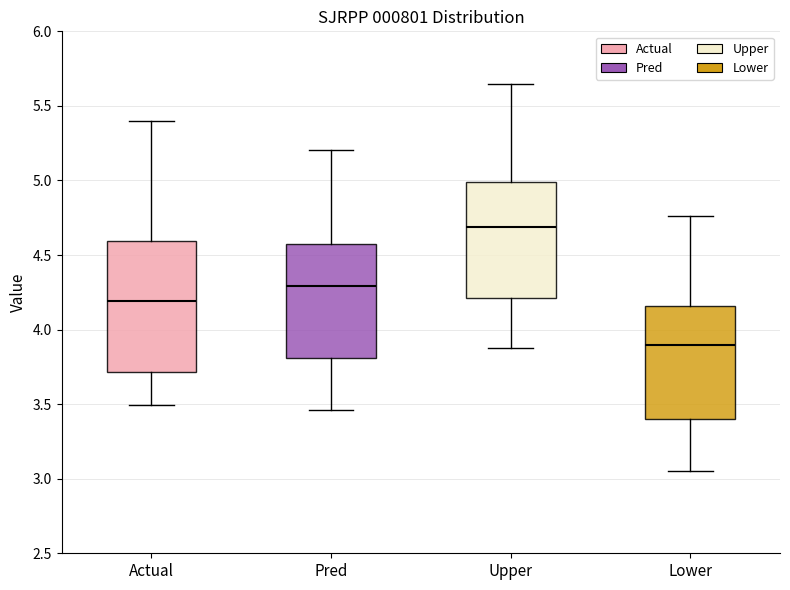

Reading left to right, read every box against the y-axis: the position of its median line, the range the box covers, and the ends of its whiskers. The values are not printed on the chart, so give them approximately, as read against the axis.

Actual: median 4.20, box 3.70 to 4.60, whiskers 3.50 to 5.40
Pred: median 4.30, box 3.80 to 4.55, whiskers 3.45 to 5.20
Upper: median 4.70, box 4.20 to 5.00, whiskers 3.90 to 5.65
Lower: median 3.90, box 3.40 to 4.15, whiskers 3.05 to 4.75